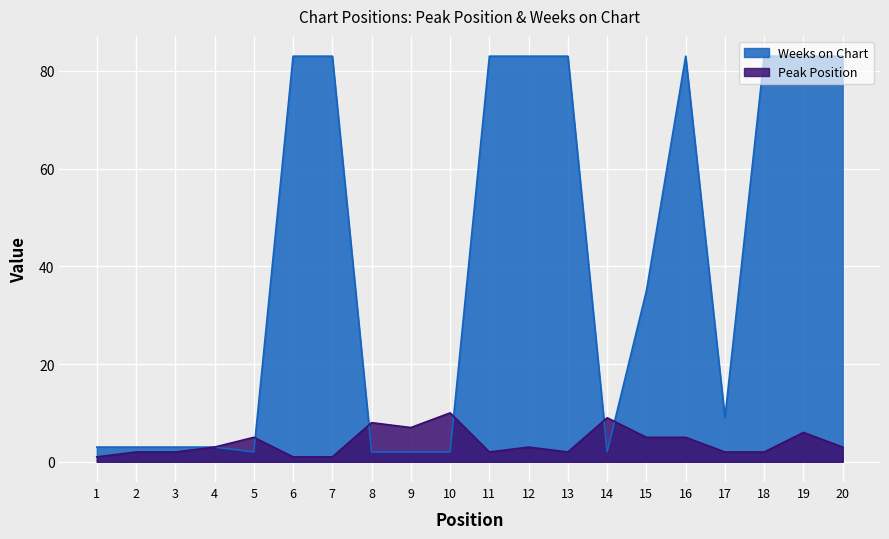

Reading left to right, list all the values displayed in this chart.

Peak Position: 1=1	2=2	3=2	4=3	5=5	6=1	7=1	8=8	9=7	10=10	11=2	12=3	13=2	14=9	15=5	16=5	17=2	18=2	19=6	20=3
Weeks on Chart: 1=3	2=3	3=3	4=3	5=2	6=83	7=83	8=2	9=2	10=2	11=83	12=83	13=83	14=2	15=35	16=83	17=9	18=83	19=83	20=83